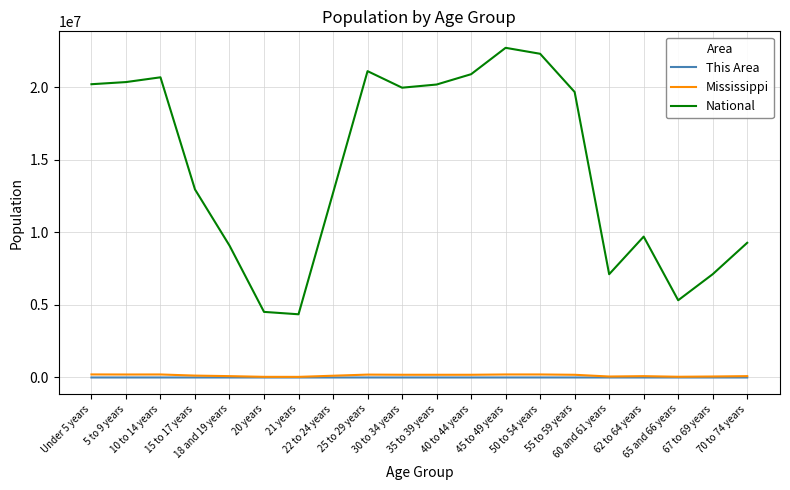

True or false: This Area has more than 2 points higher than both neighbors.

True